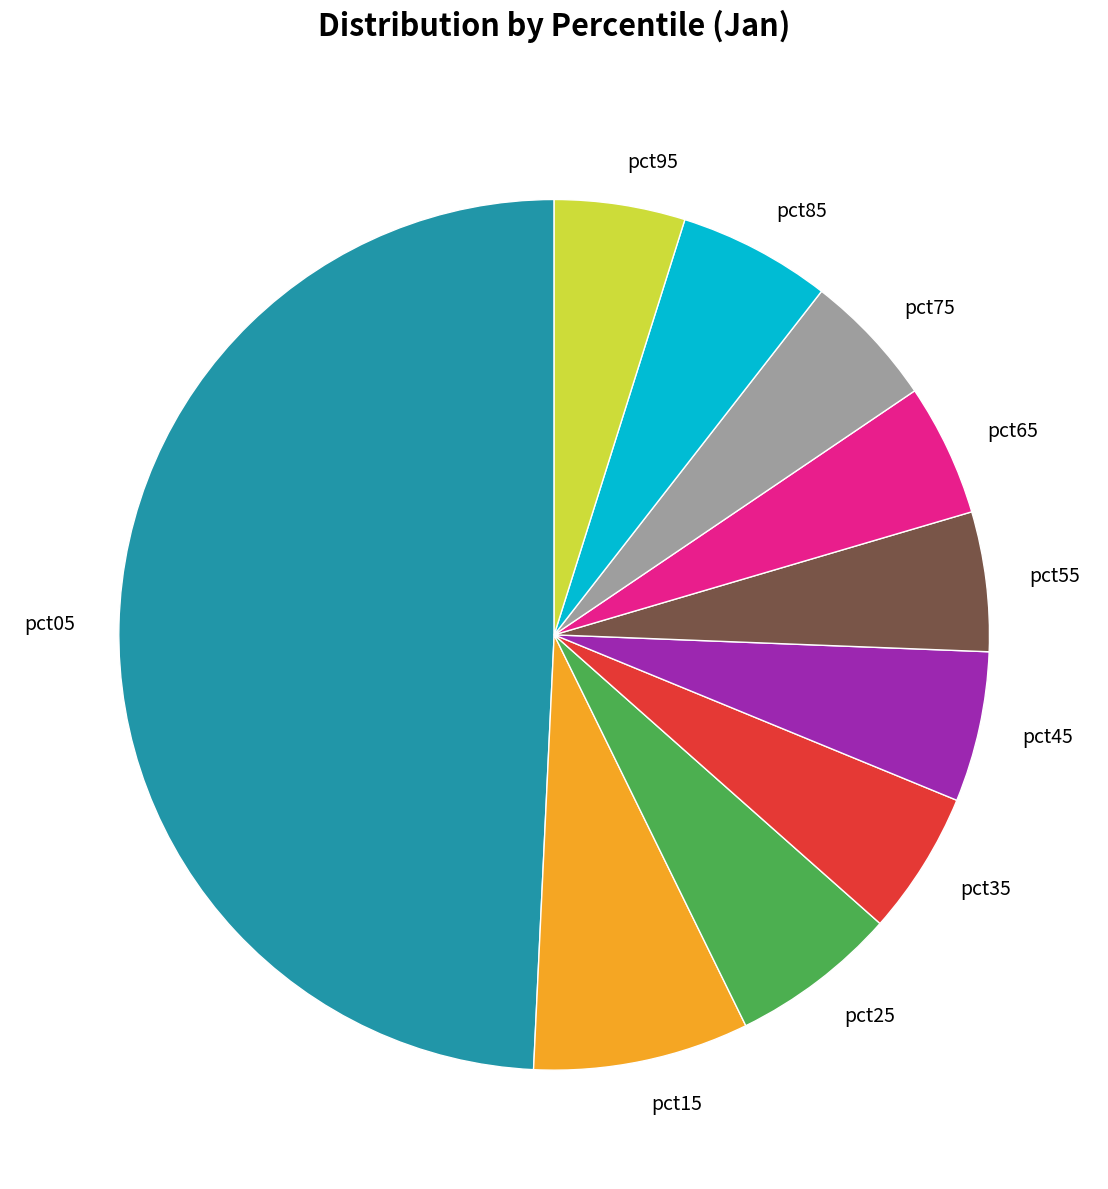

Between pct65 and pct05, which is larger?

pct05